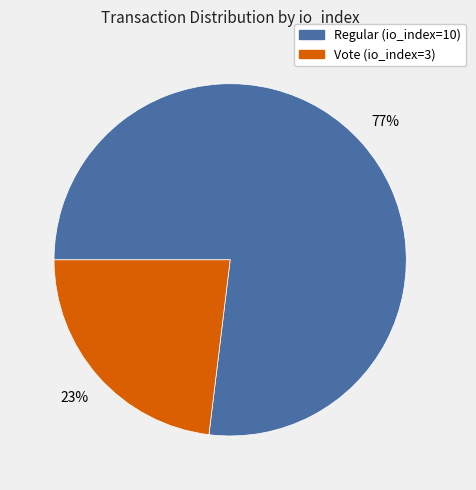

What percentage is the Vote (io_index=3) slice, to the nearest percent?

23%